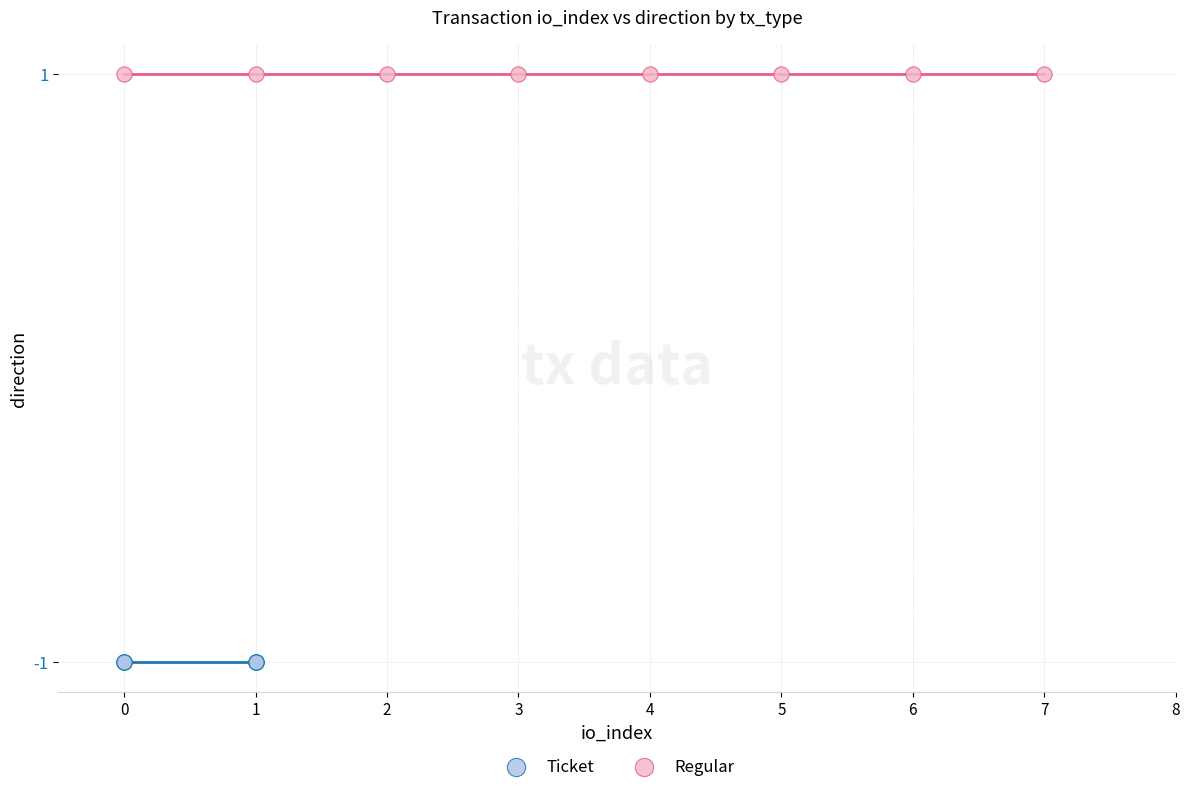

Which series contains the lowest Y value?

Ticket